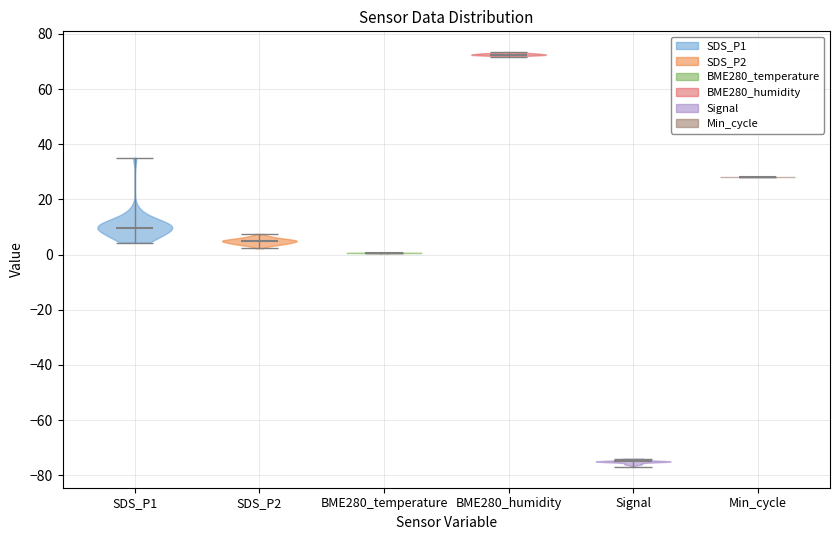

Reading left to right, read every violin against the y-axis: where its median line is, and the lowest and highest points it reaches. The values are not printed on the chart, so give them approximately, as read against the axis.

SDS_P1: median line 10, lowest point 4, highest point 36
SDS_P2: median line 4, lowest point 2, highest point 8
BME280_temperature: median line 0, lowest point 0, highest point 0
BME280_humidity: median line 72, lowest point 72, highest point 74
Signal: median line -74, lowest point -76, highest point -74
Min_cycle: median line 28, lowest point 28, highest point 28